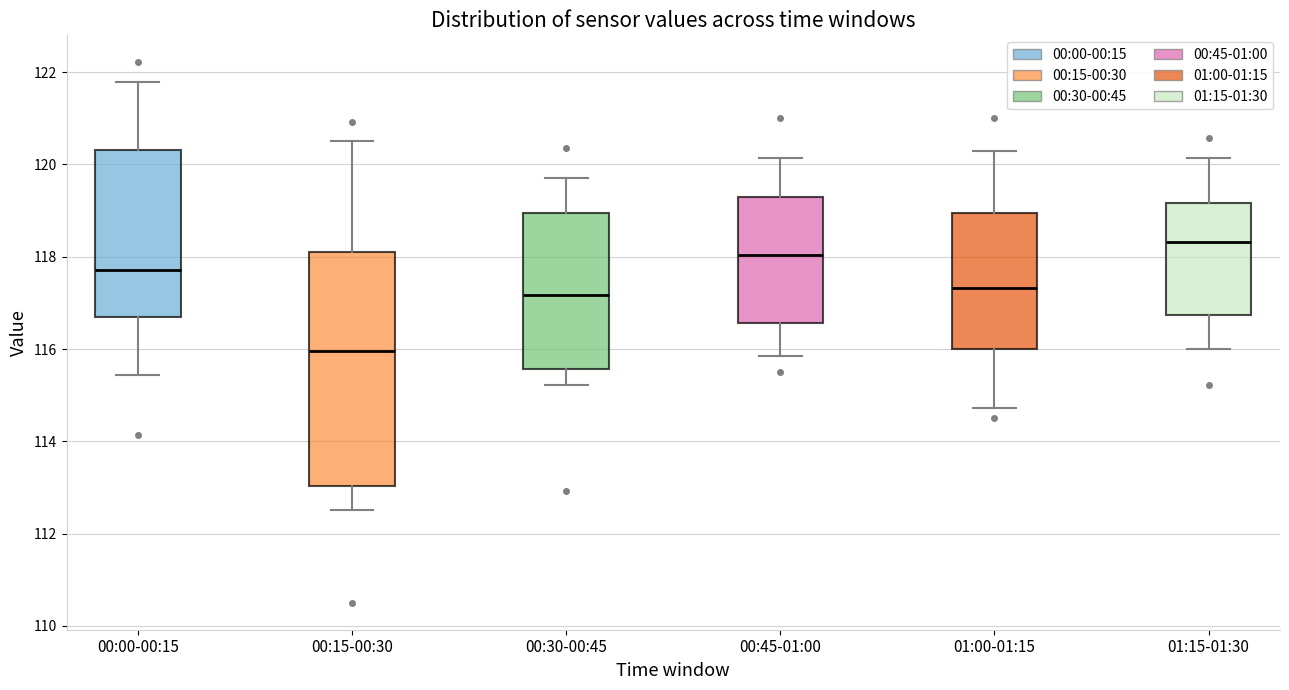

Reading left to right, read every box against the y-axis: the position of its median line, the range the box covers, and the ends of its whiskers. The values are not printed on the chart, so give them approximately, as read against the axis.

00:00-00:15: median 117.8, box 116.6 to 120.4, whiskers 115.4 to 121.8
00:15-00:30: median 116.0, box 113.0 to 118.2, whiskers 112.6 to 120.6
00:30-00:45: median 117.2, box 115.6 to 119.0, whiskers 115.2 to 119.8
00:45-01:00: median 118.0, box 116.6 to 119.4, whiskers 115.8 to 120.2
01:00-01:15: median 117.4, box 116.0 to 119.0, whiskers 114.8 to 120.2
01:15-01:30: median 118.4, box 116.8 to 119.2, whiskers 116.0 to 120.2